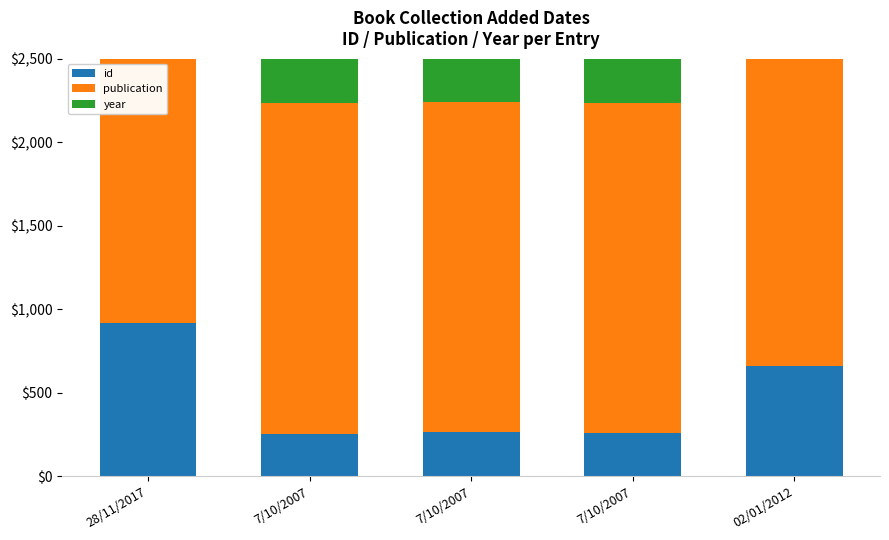

What is the label of the 5th bar from the left?

02/01/2012